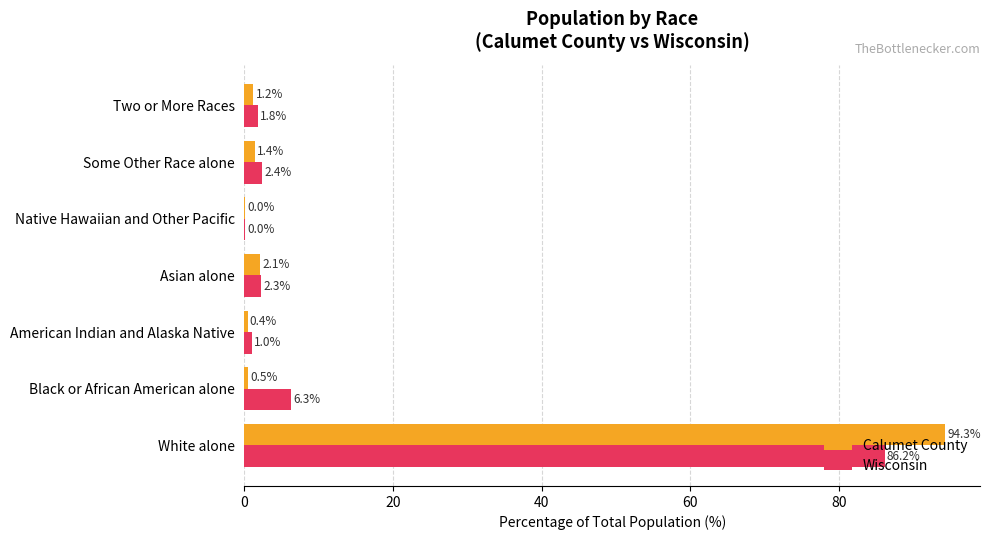

What is the highest value of the Wisconsin series?

86.2